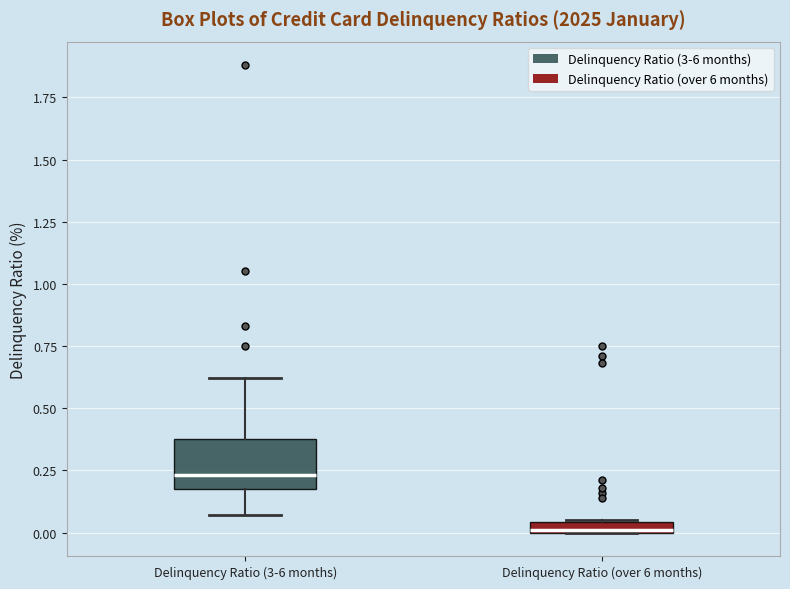

Where is the upper edge of the box for Delinquency Ratio (3-6 months) on the y-axis? The values are not printed on the chart, so give them approximately, as read against the axis.

0.40